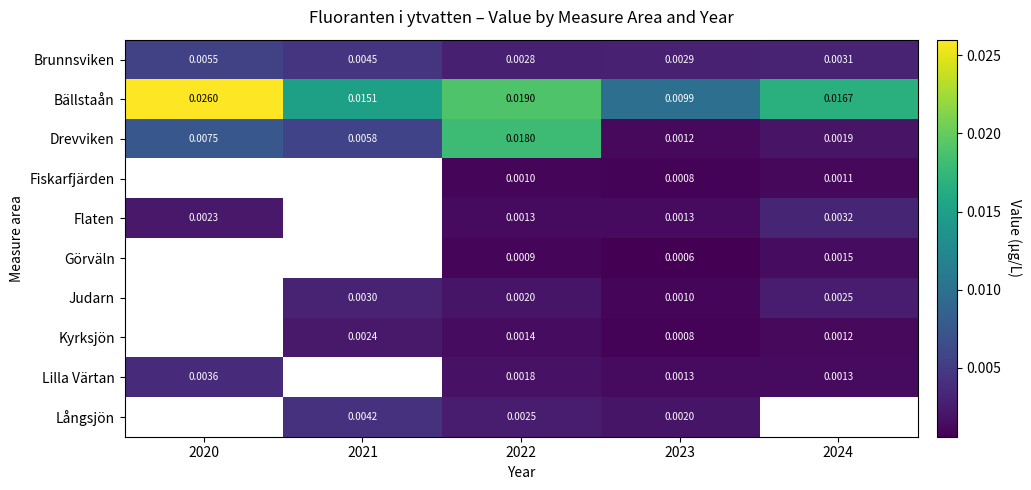

Rank the series at 2022 from highest to lowest value.

Bällstaån, Drevviken, Brunnsviken, Långsjön, Judarn, Lilla Värtan, Kyrksjön, Flaten, Fiskarfjärden, Görväln